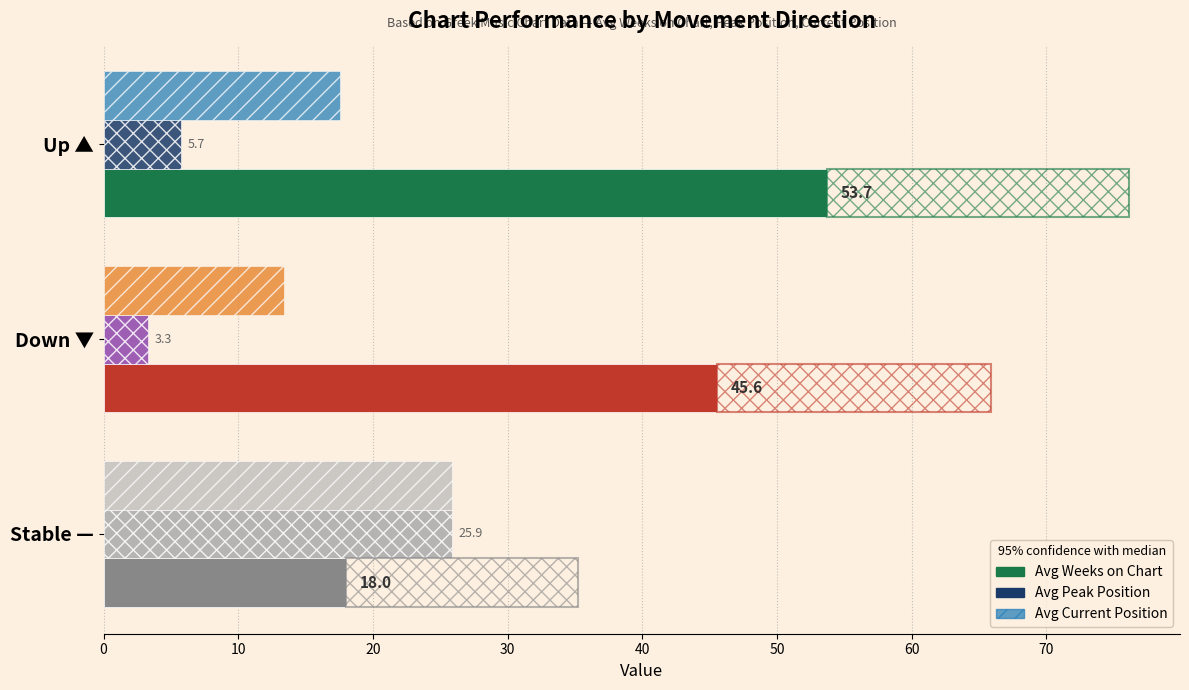

Which series has the largest total across all categories?

Avg Weeks on Chart